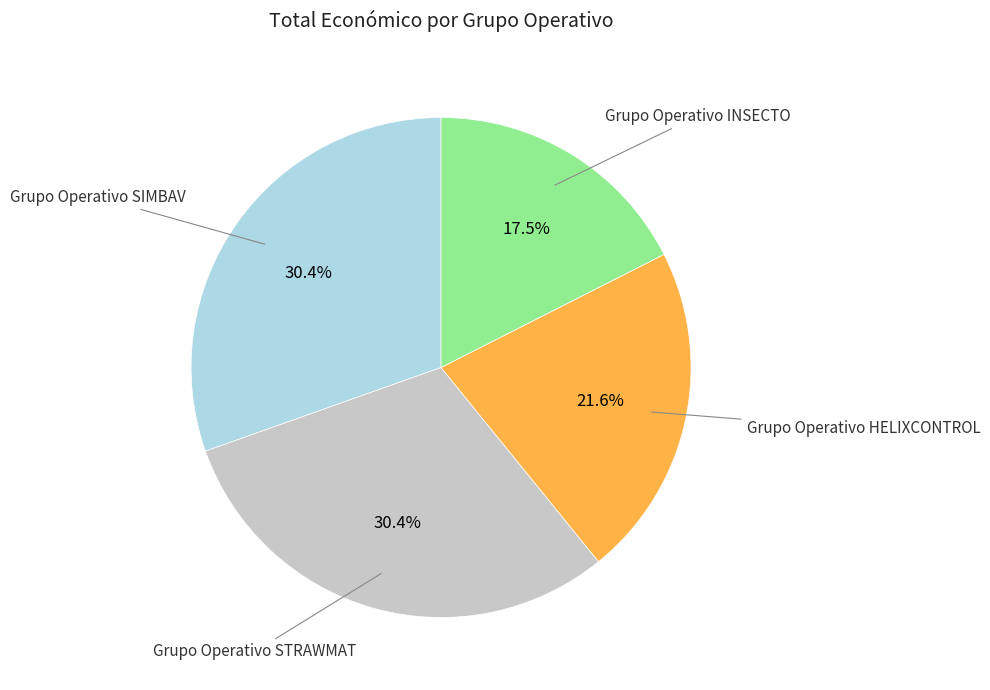

To the nearest percent, what is the difference between the largest and smallest slice percentages?

13%